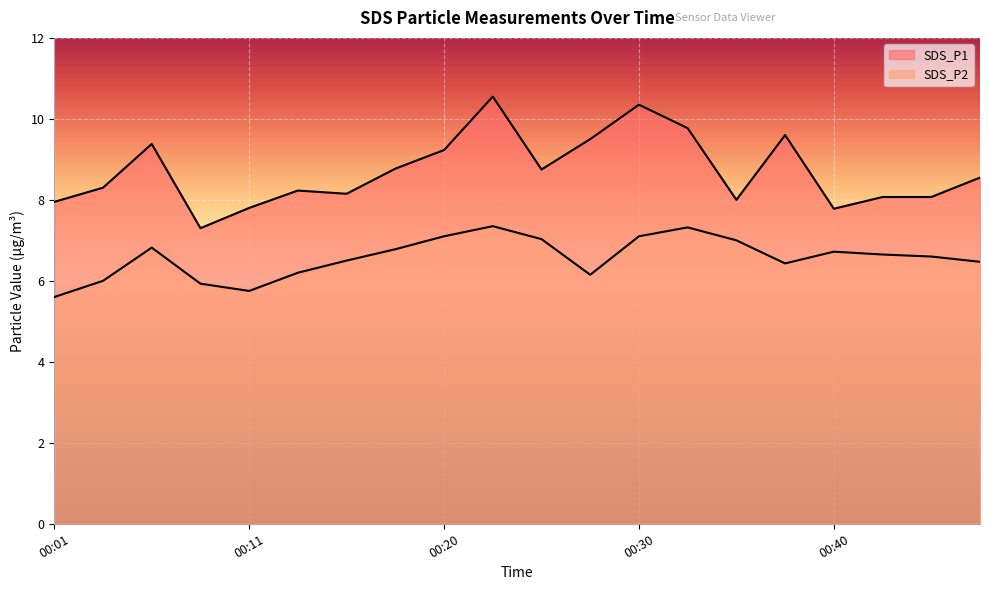

Rank the categories by SDS_P1 value from lowest to highest.

00:08, 00:40, 00:11, 00:01, 00:35, 00:42, 00:45, 00:16, 00:13, 00:03, 00:47, 00:25, 00:18, 00:20, 00:06, 00:28, 00:37, 00:33, 00:30, 00:23